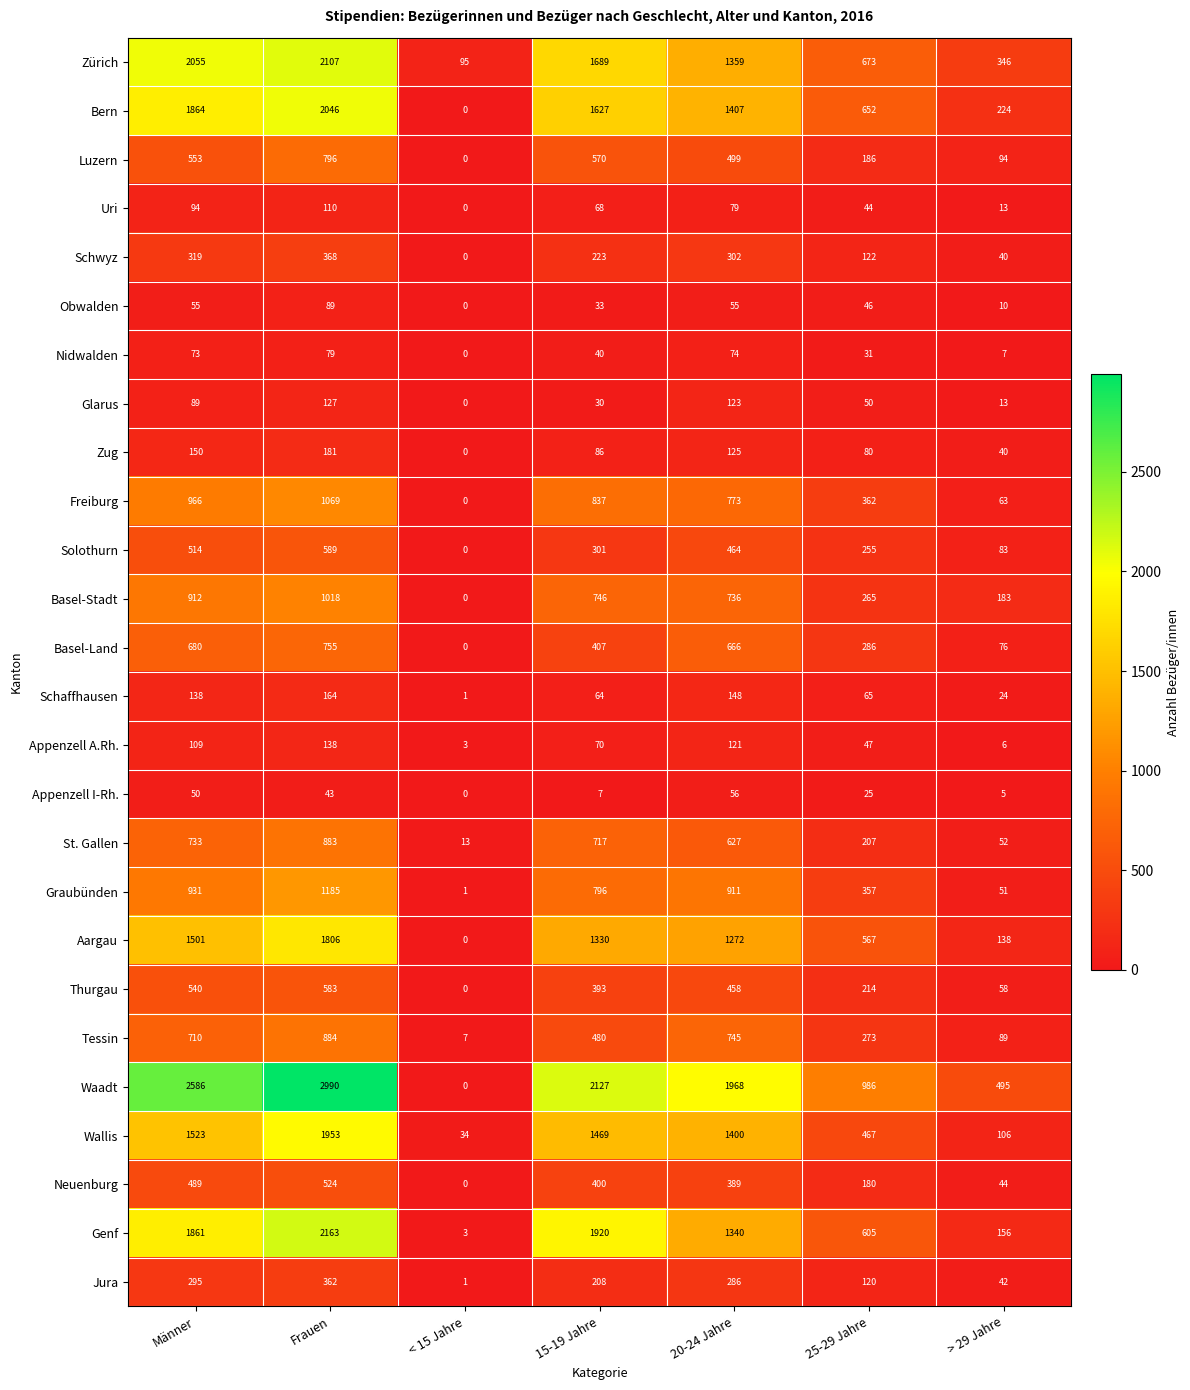

Where does the Wallis series first go above 1400?

Männer